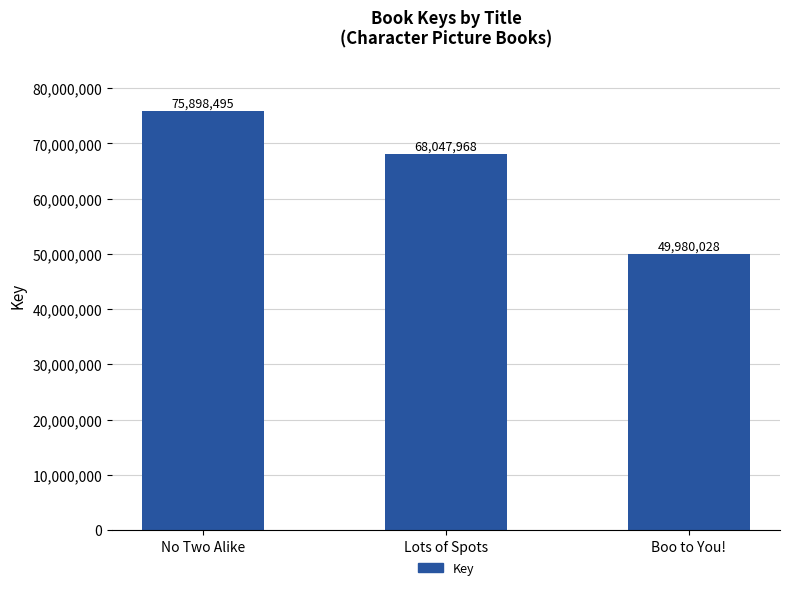

Reading right to left, extract all data points from this chart.

Boo to You!=49980028	Lots of Spots=68047968	No Two Alike=75898495